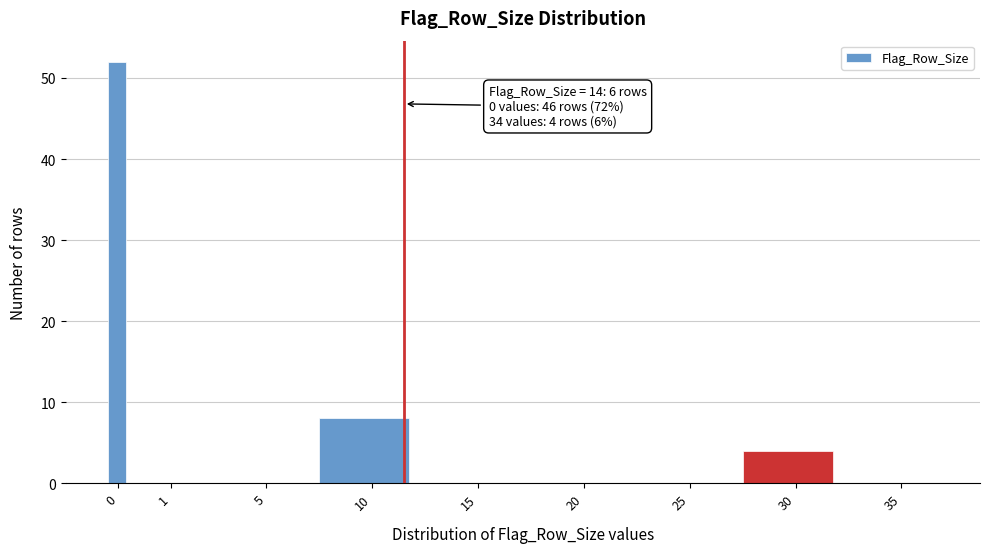

Reading right to left, list all the values displayed in this chart.

35=0	30=4	25=0	20=0	15=0	10=8	5=0	1=0	0=52